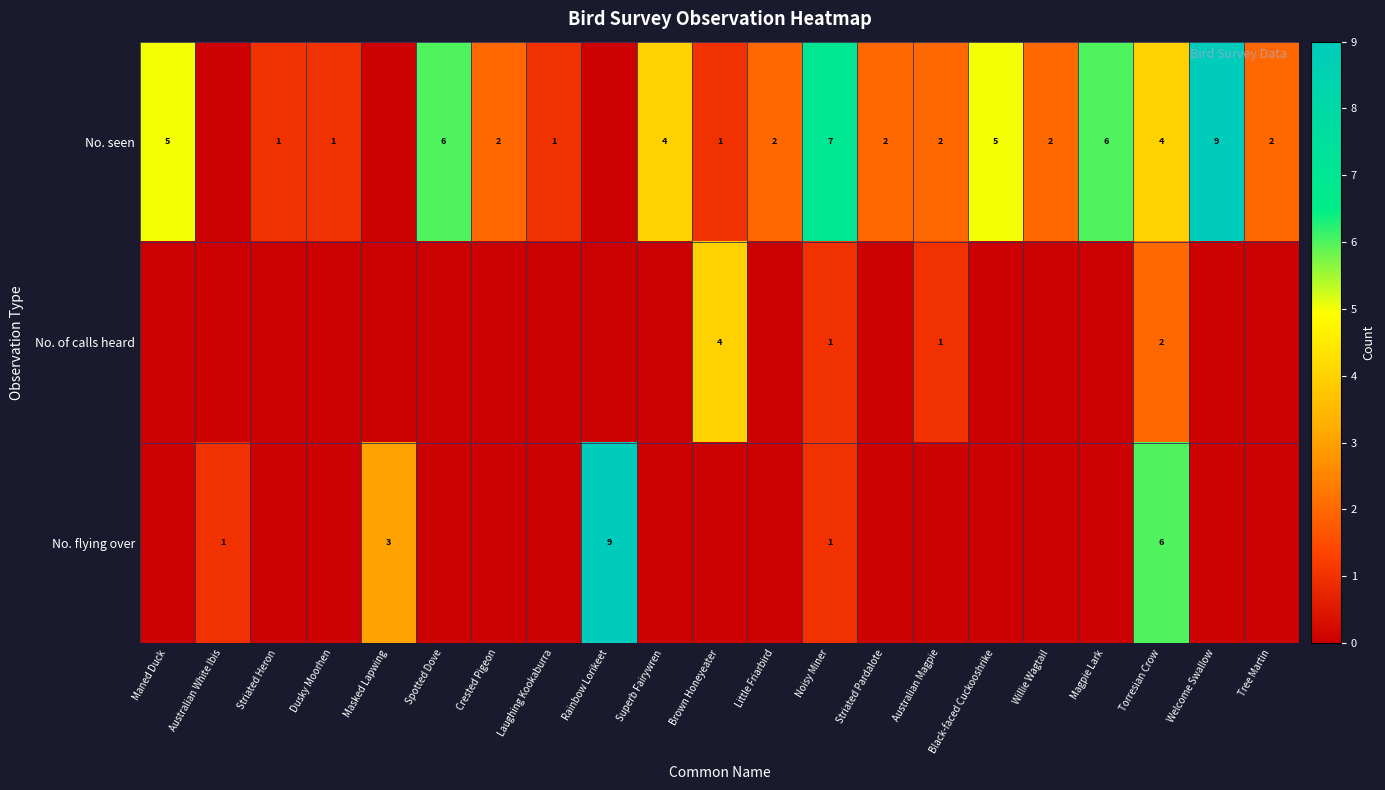

How many series are shown in this chart?

3